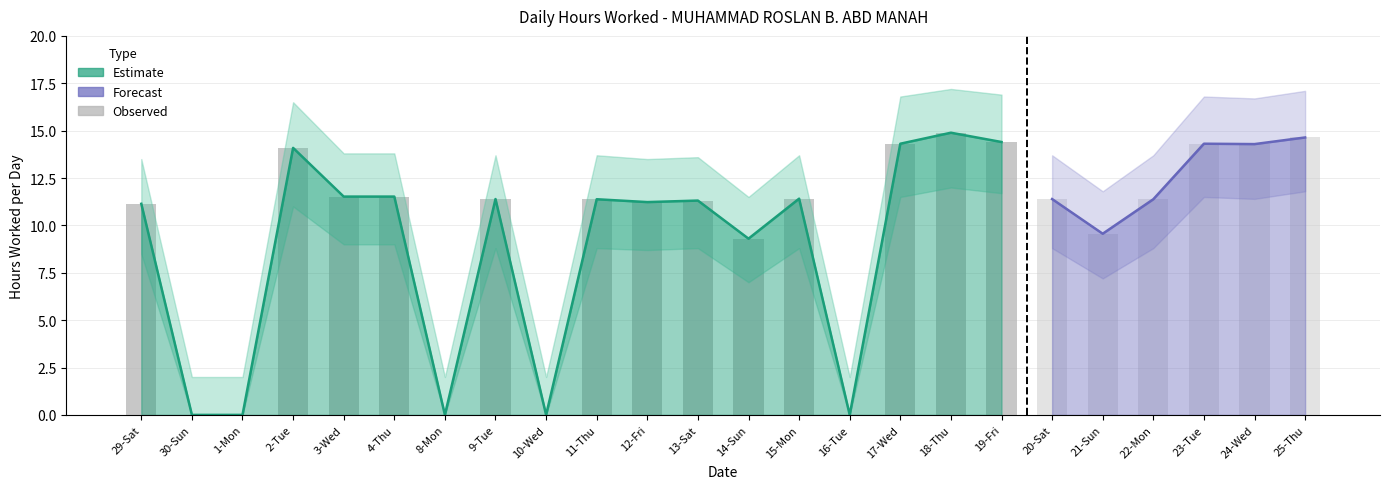

At which category does the chart reach its minimum across all series?

30-Sun